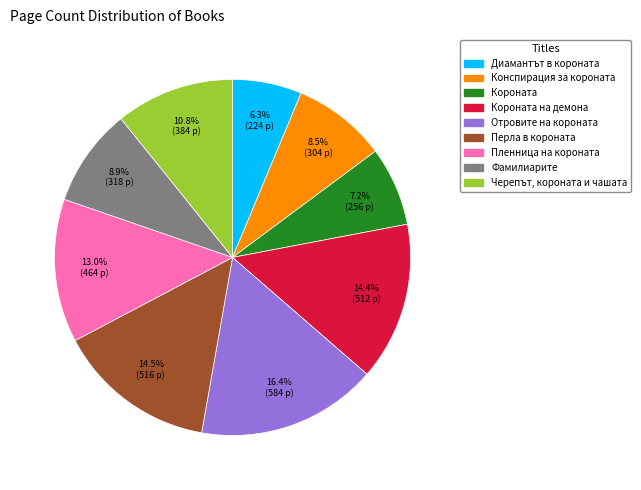

How many segments does this pie chart have?

9